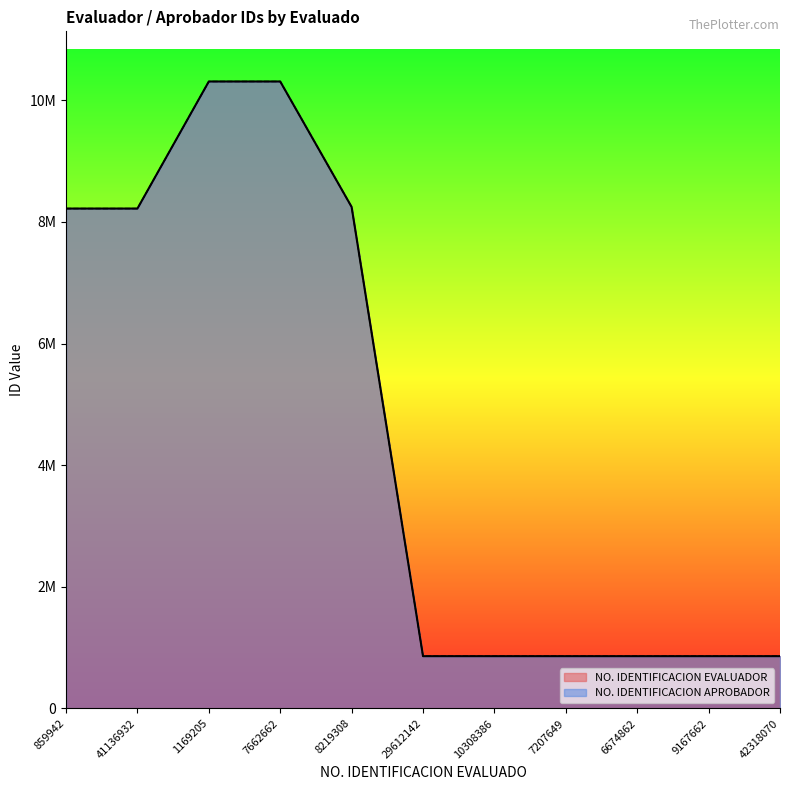

Does the chart display data point markers on the line(s)?

No